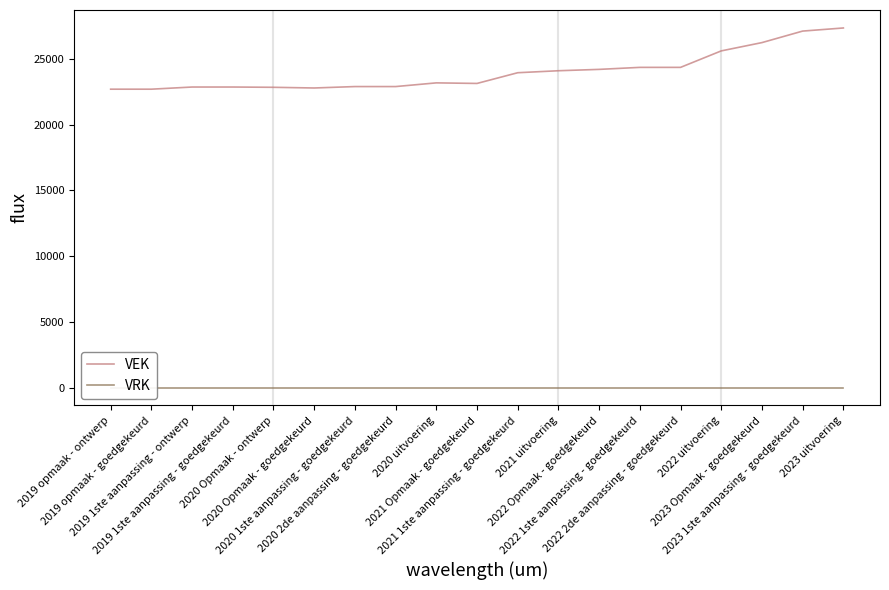

How many interior local valleys does the VEK series have?

2